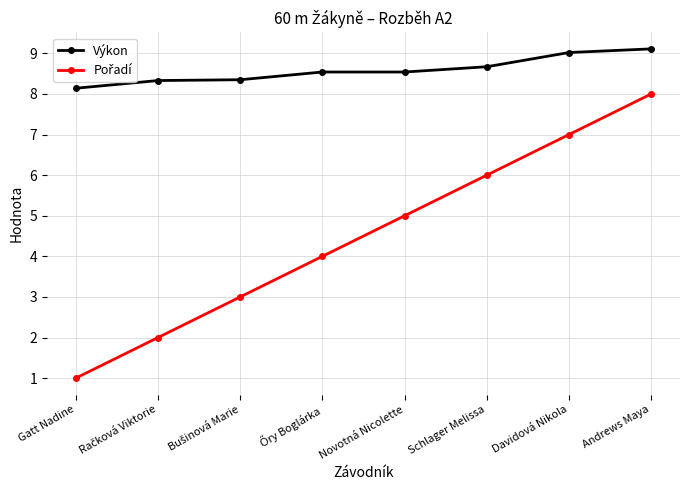

What is the highest value of the Výkon series?

9.1